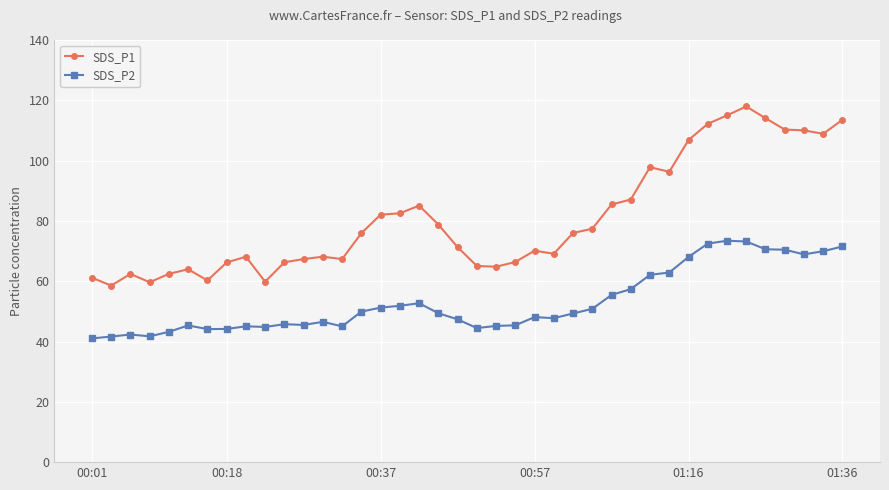

What is the lowest value of the SDS_P2 series?

41.0